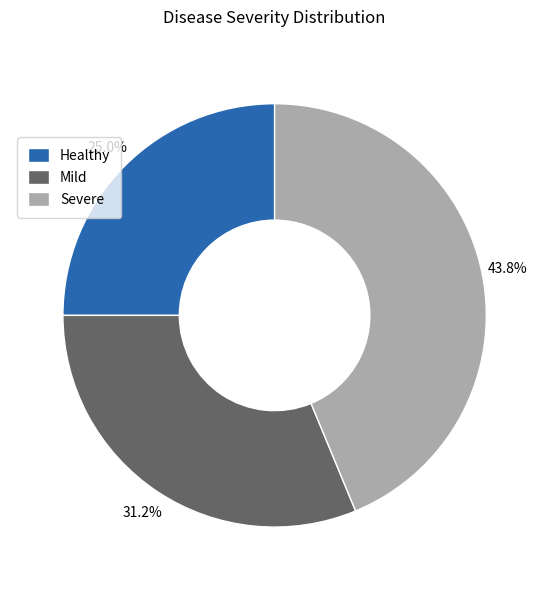

What percentage is the Healthy slice, to the nearest percent?

25%